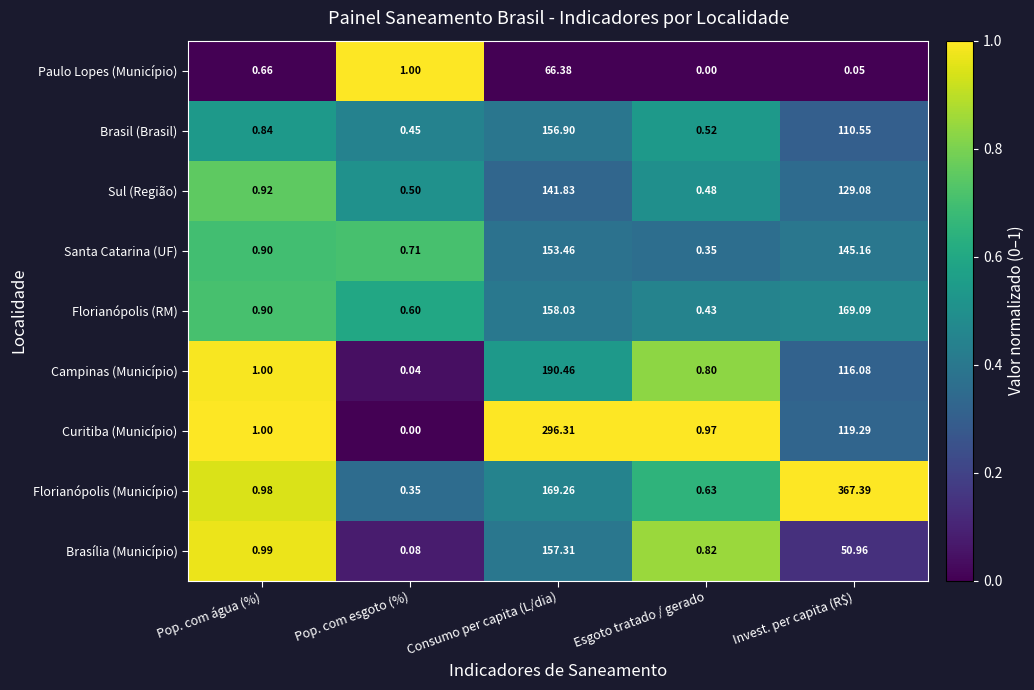

Rank the series at Esgoto tratado / gerado from highest to lowest value.

Curitiba (Município), Brasília (Município), Campinas (Município), Florianópolis (Município), Brasil (Brasil), Sul (Região), Florianópolis (RM), Santa Catarina (UF), Paulo Lopes (Município)